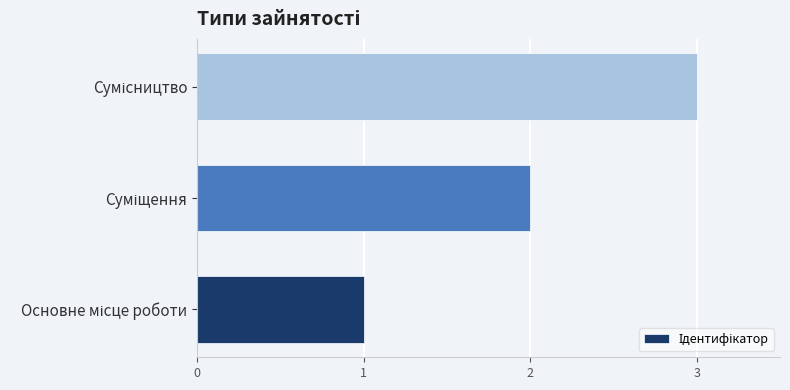

What is the maximum value shown in the chart?

3